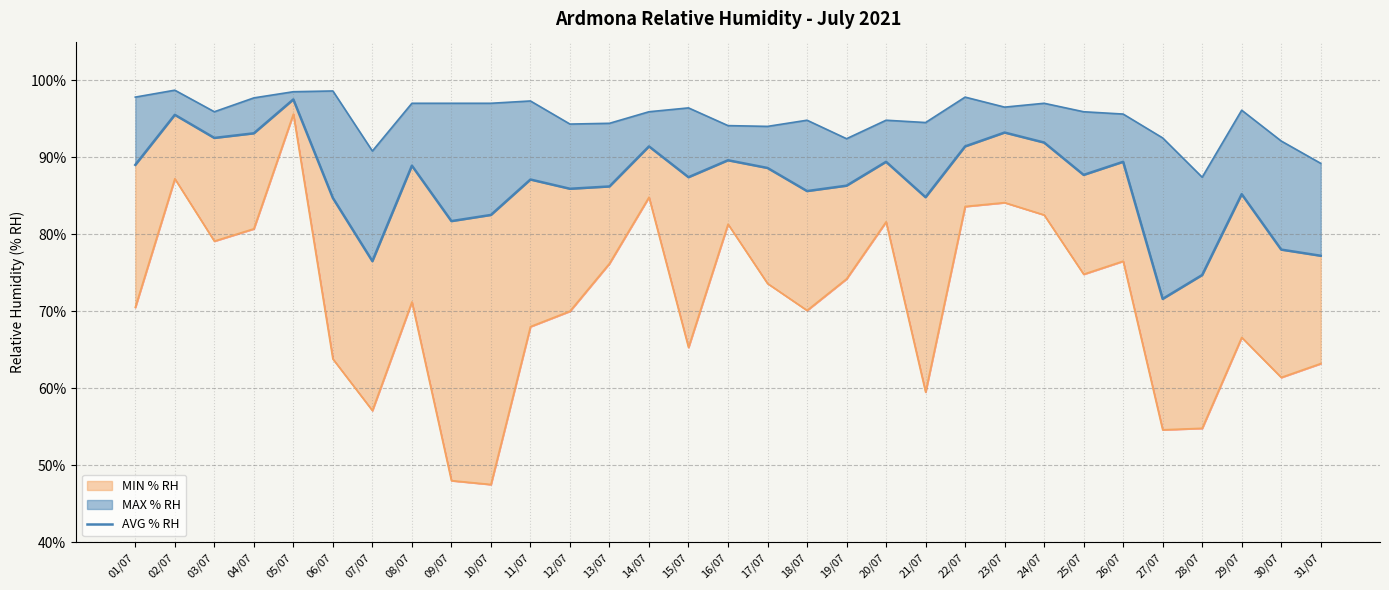

How many lines are shown in the chart?

1